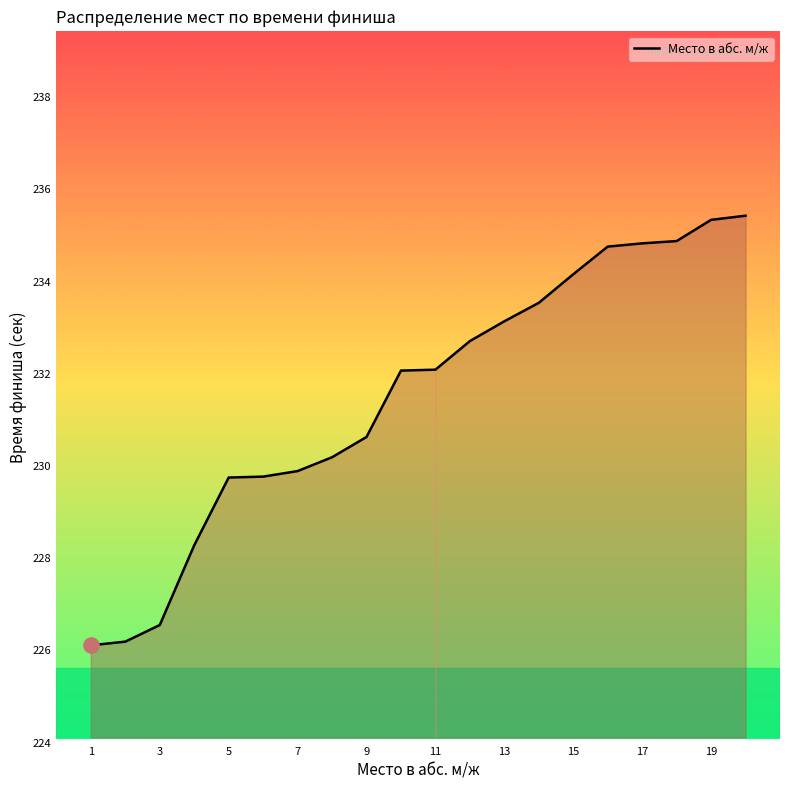

What is the minimum value shown in the chart?

226.1